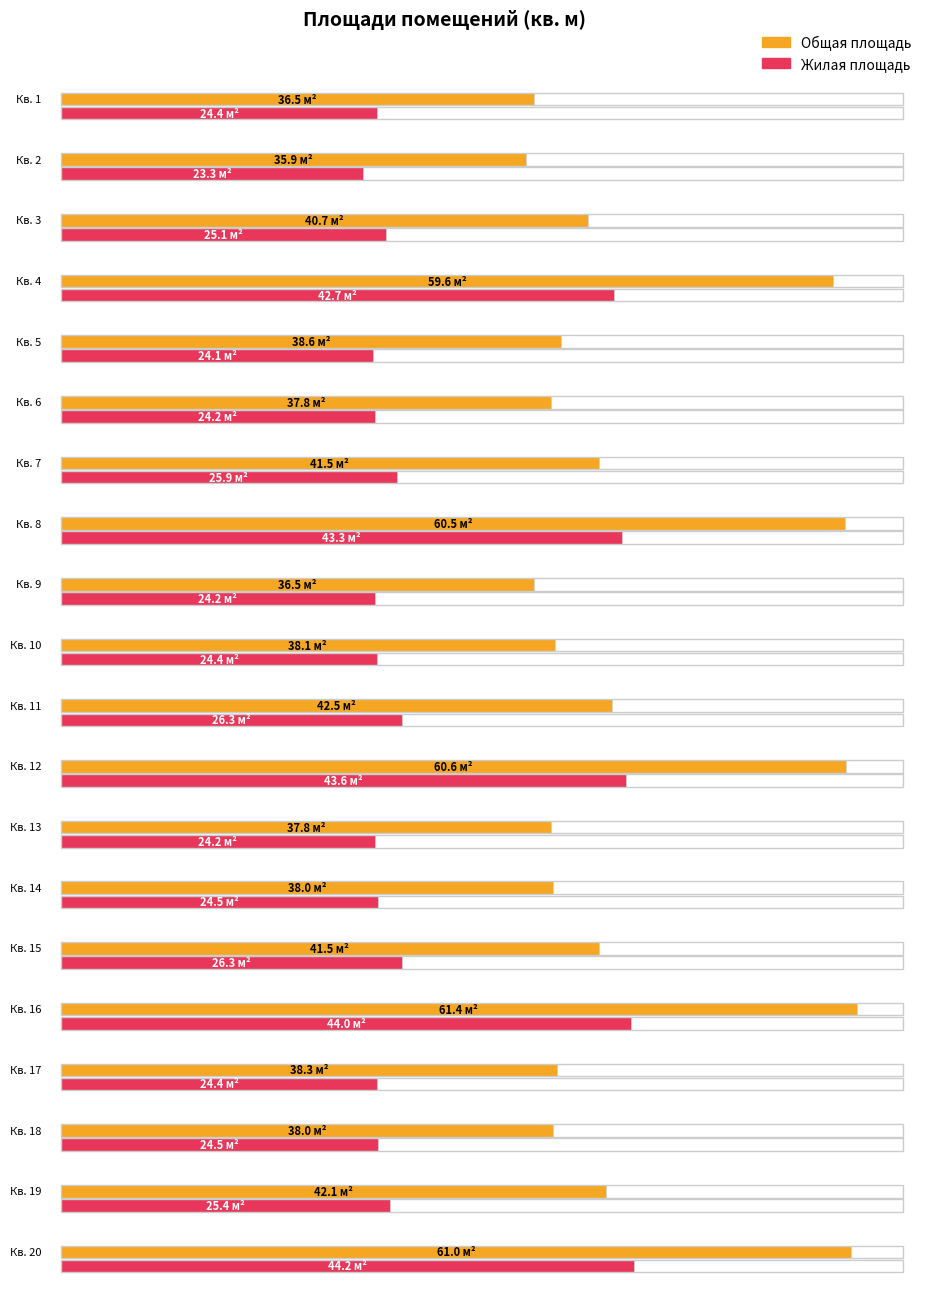

How many bars are there in total?

40